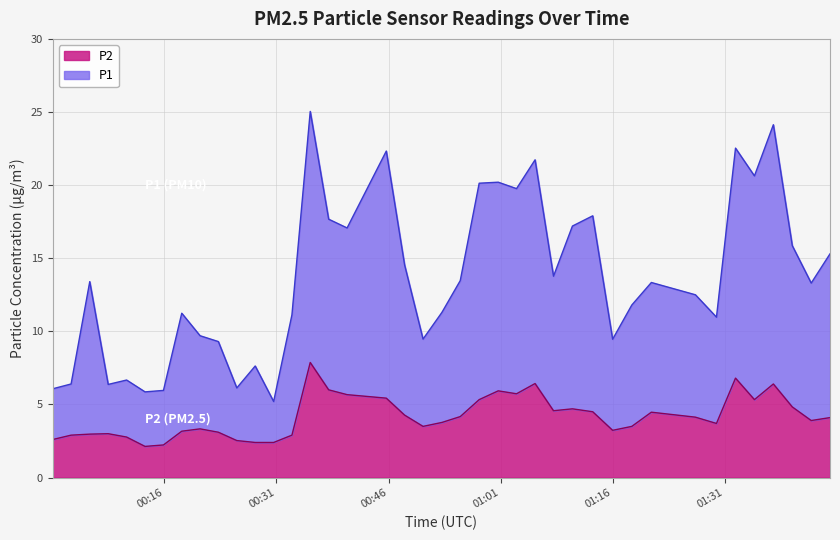

What is the minimum value for P2?

2.1